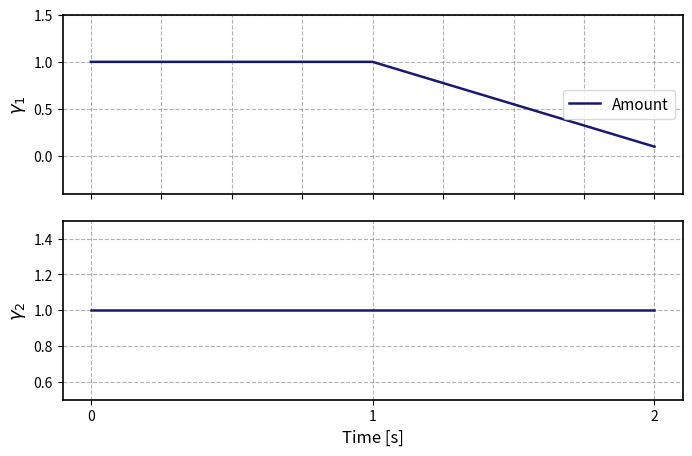

How many lines are shown in the chart?

2